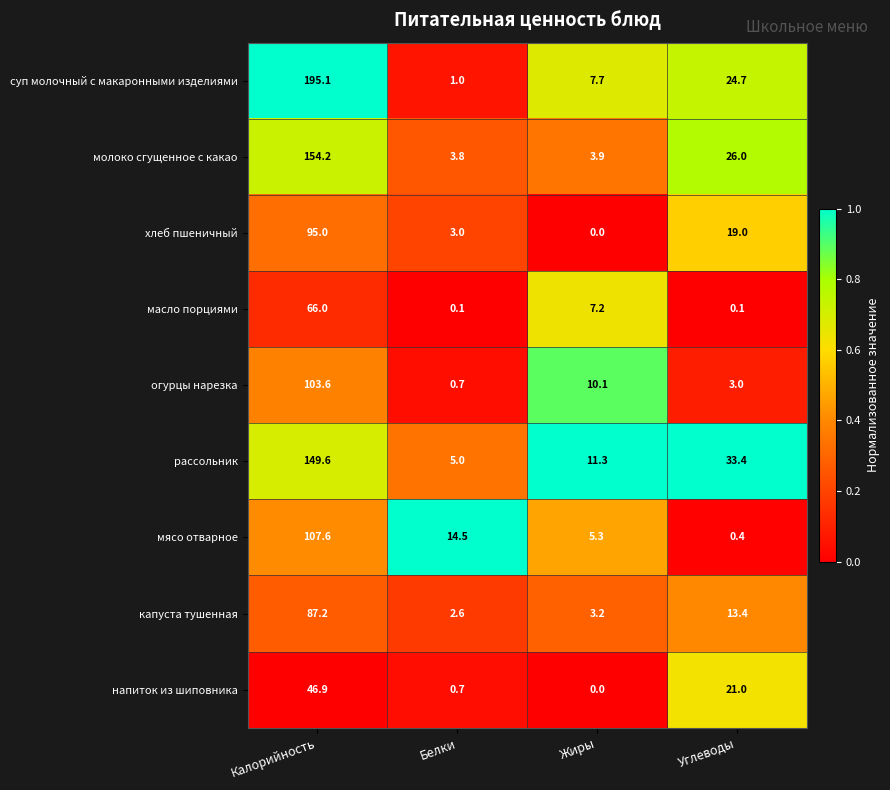

What is the total value across all series at Углеводы?

141.0